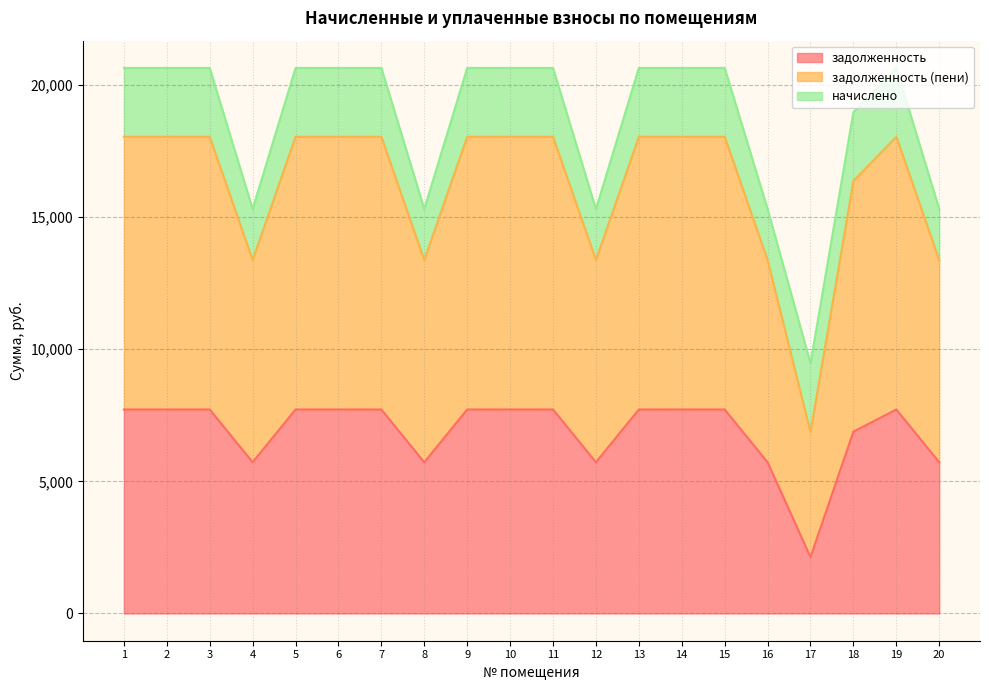

Read the задолженность value at 6.

7718.4